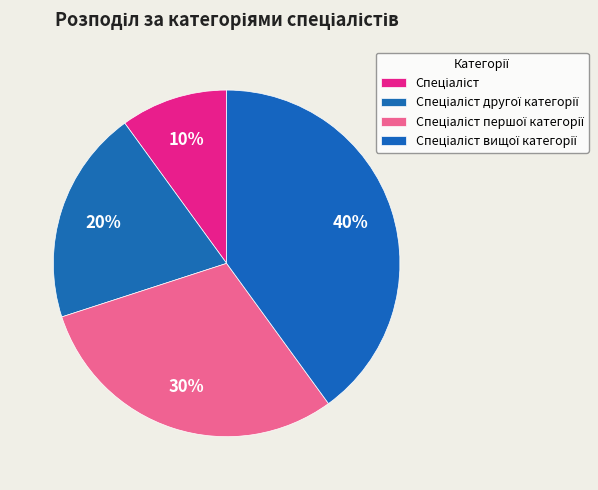

To the nearest percent, what percentage of the pie is Спеціаліст другої категорії?

20%